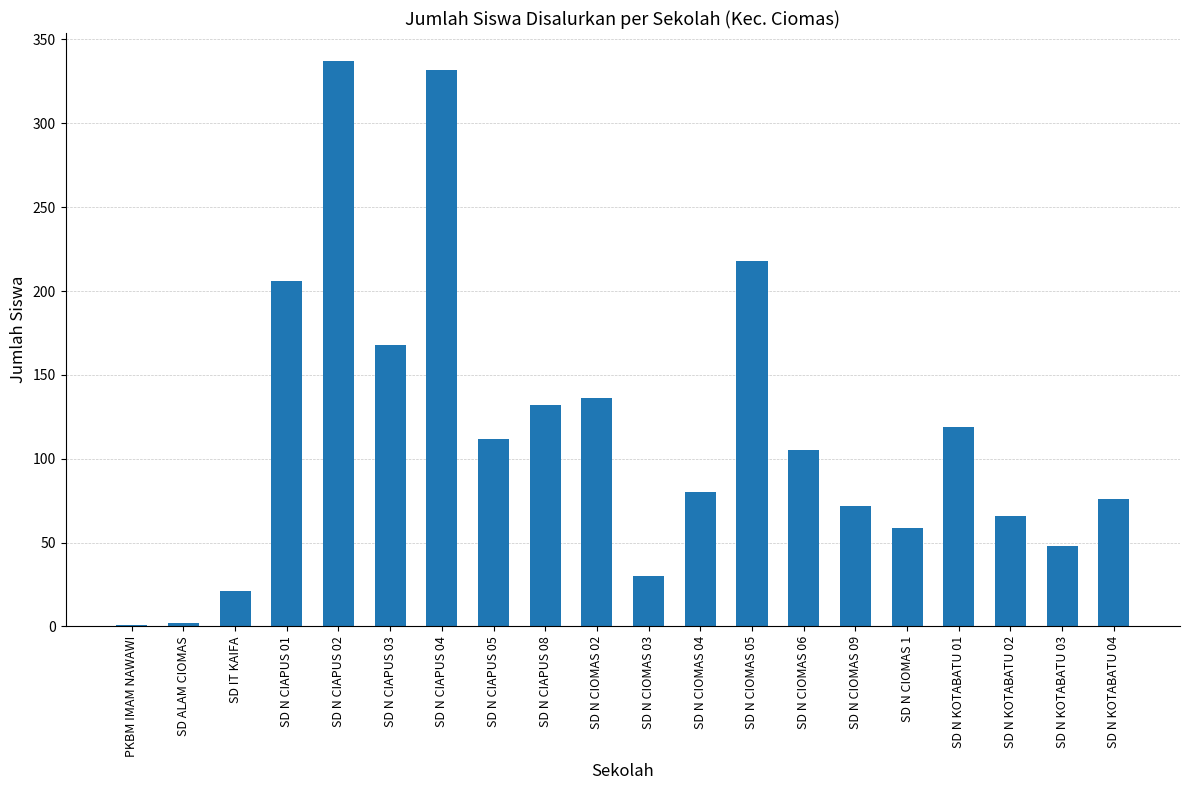

Is it true that the value at SD N KOTABATU 03 is 48?

True